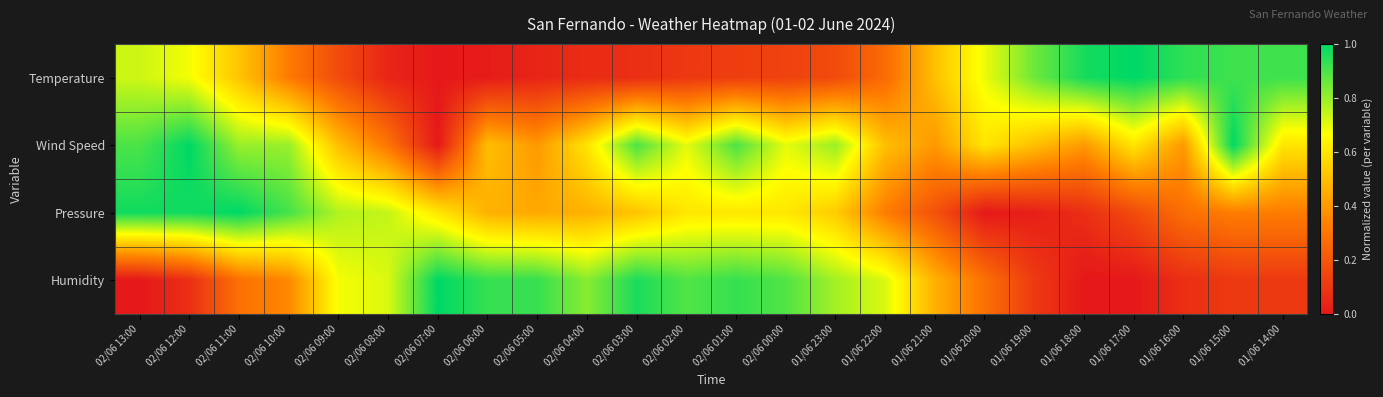

Rank the series by their maximum value, from lowest to highest.

Temperature, Wind Speed, Pressure, Humidity